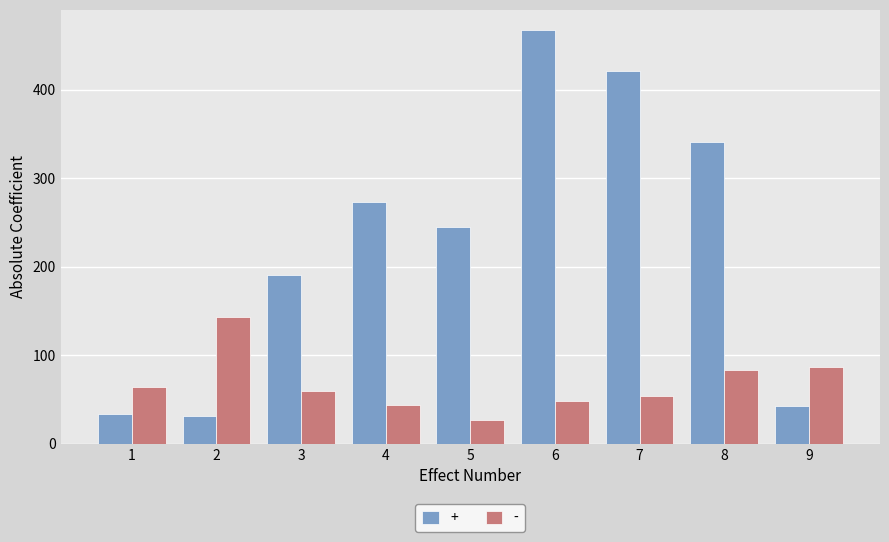

How many bars are there in total?

18